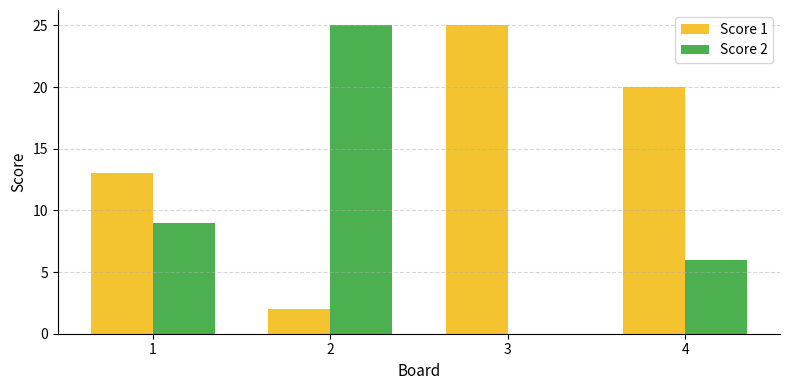

Reading left to right, extract all data points from this chart.

Score 1: 13	2	25	20
Score 2: 9	25	0	6